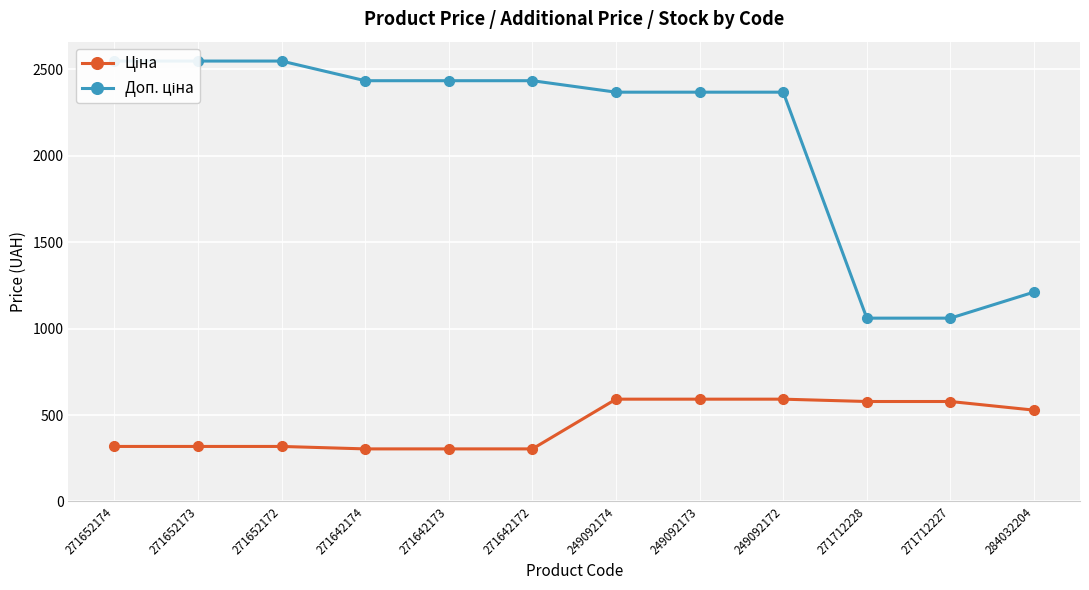

True or false: Ціна and Доп. ціна cross at least once.

False